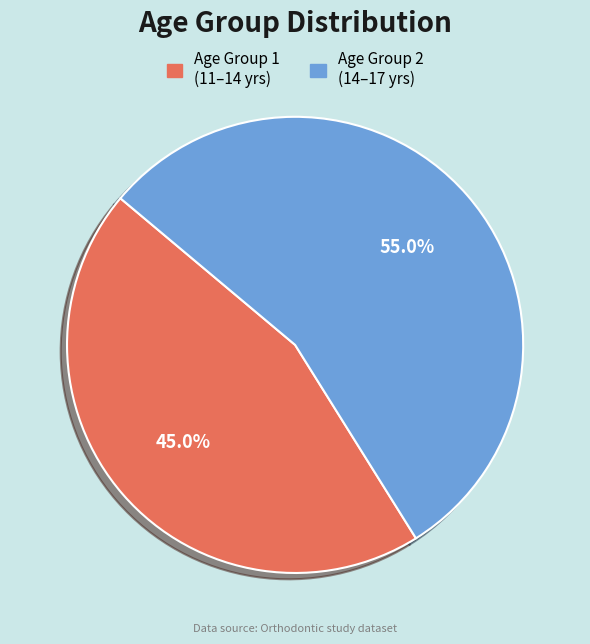

To the nearest percent, what is the difference between the largest and smallest slice percentages?

10%